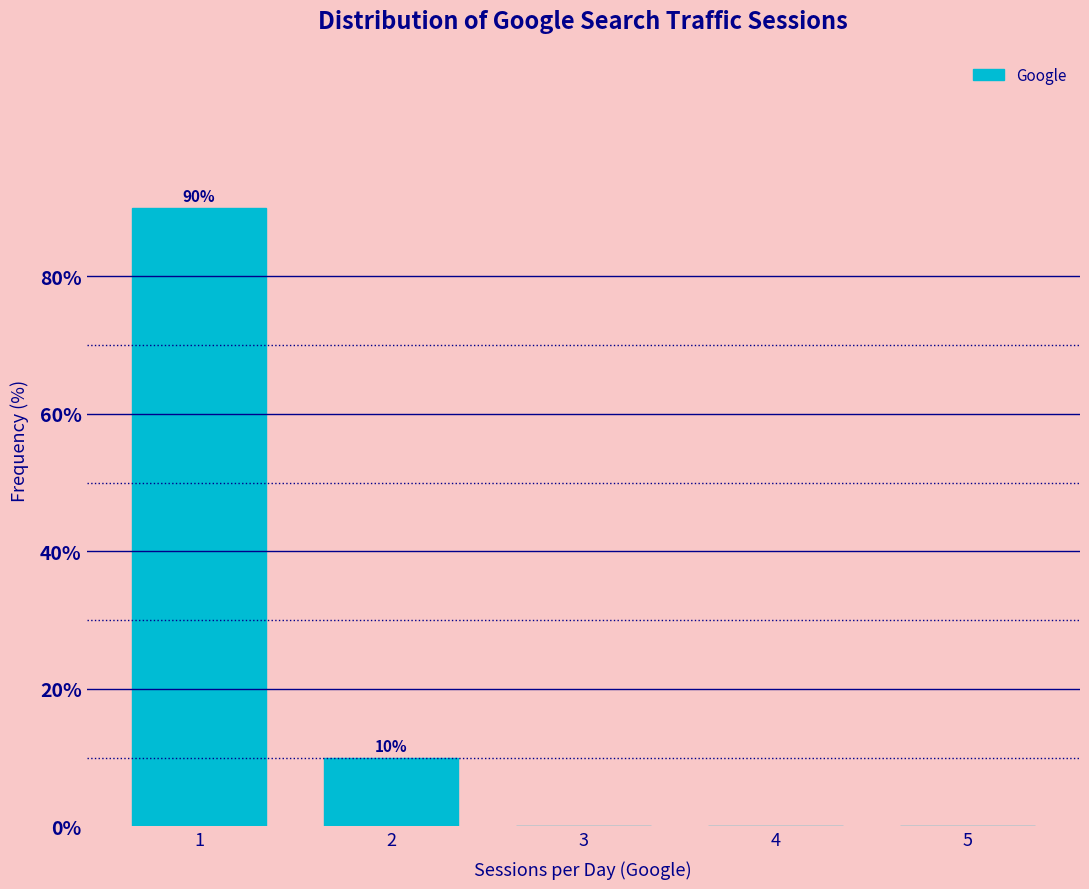

Over which range of the x-axis is the bar tallest?

0.5 to 1.5